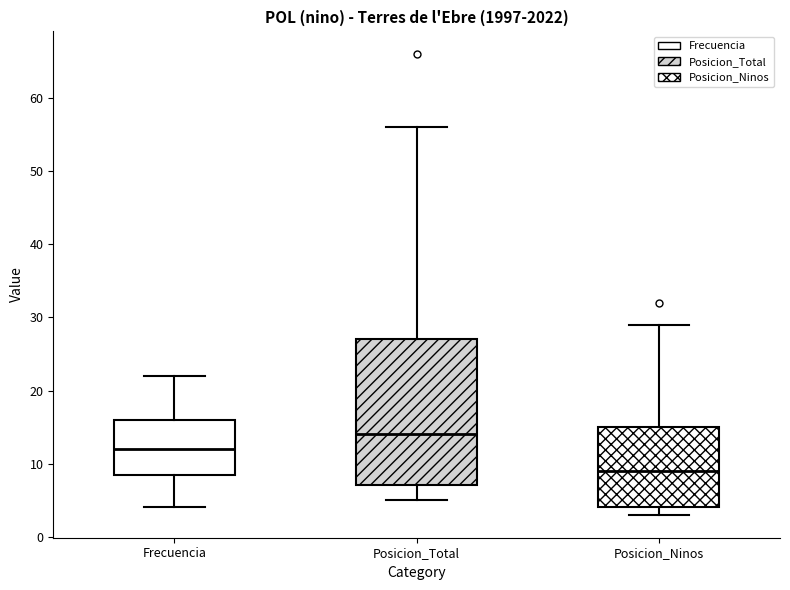

Which box has the lowest median line?

Posicion_Ninos